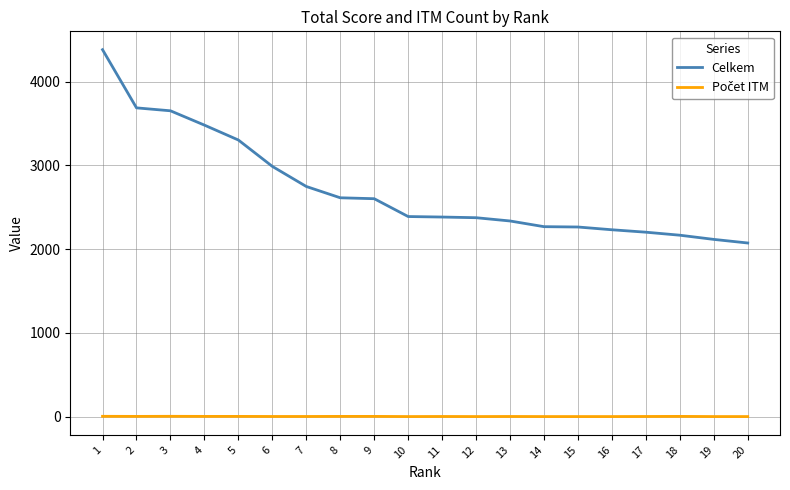

What is the difference between the maximum and minimum values in the Celkem series?

2309